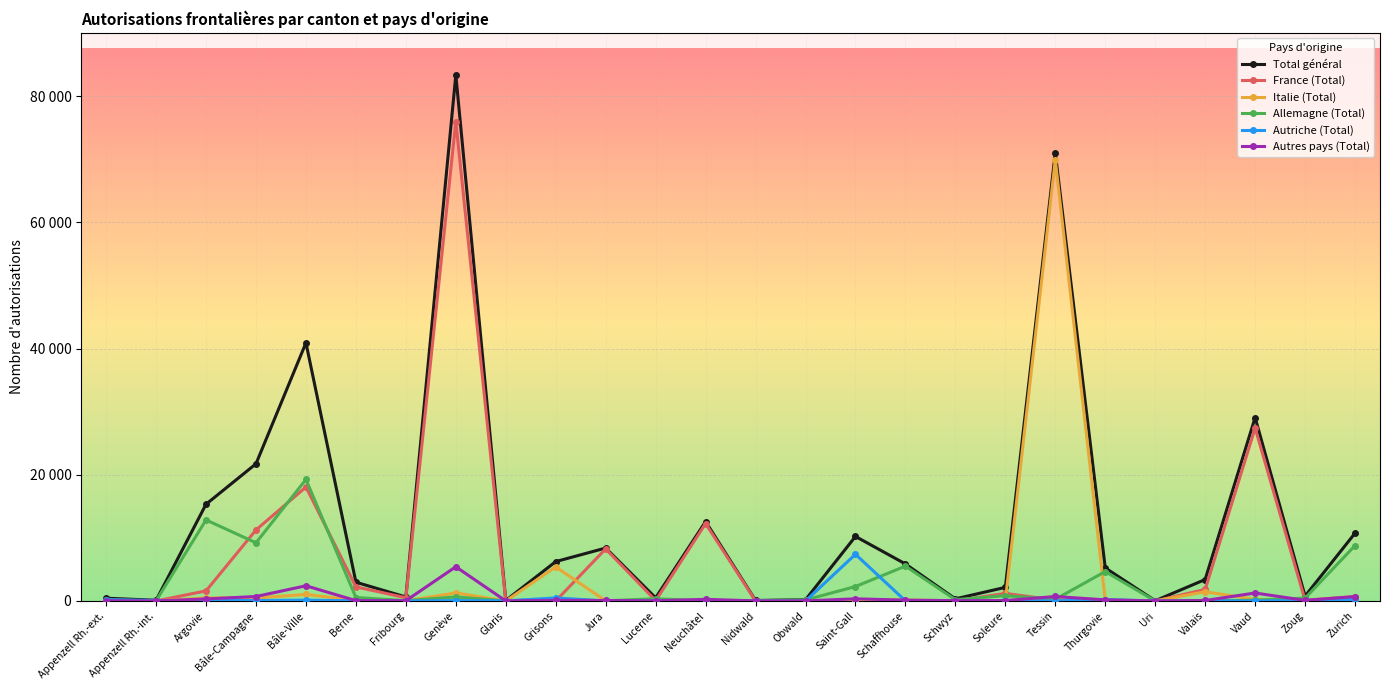

What is the value of the Autres pays (Total) point at the 9th from the left?

9